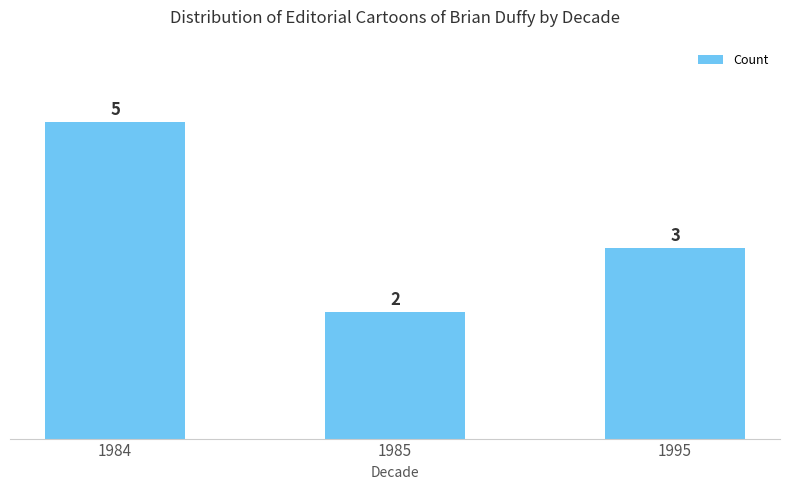

Read the value at 1985.

2